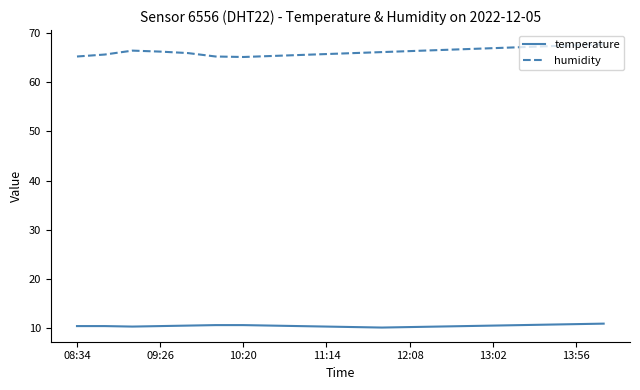

Which series has the largest total across all categories?

humidity